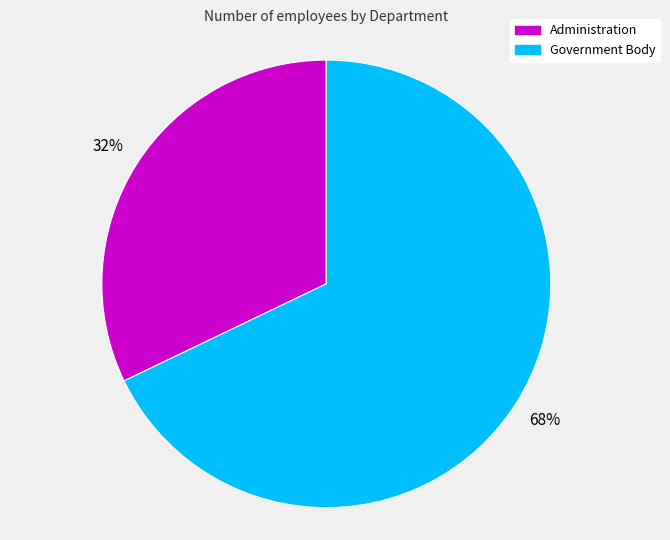

Combined, do Government Body and Administration account for over 50%?

Yes